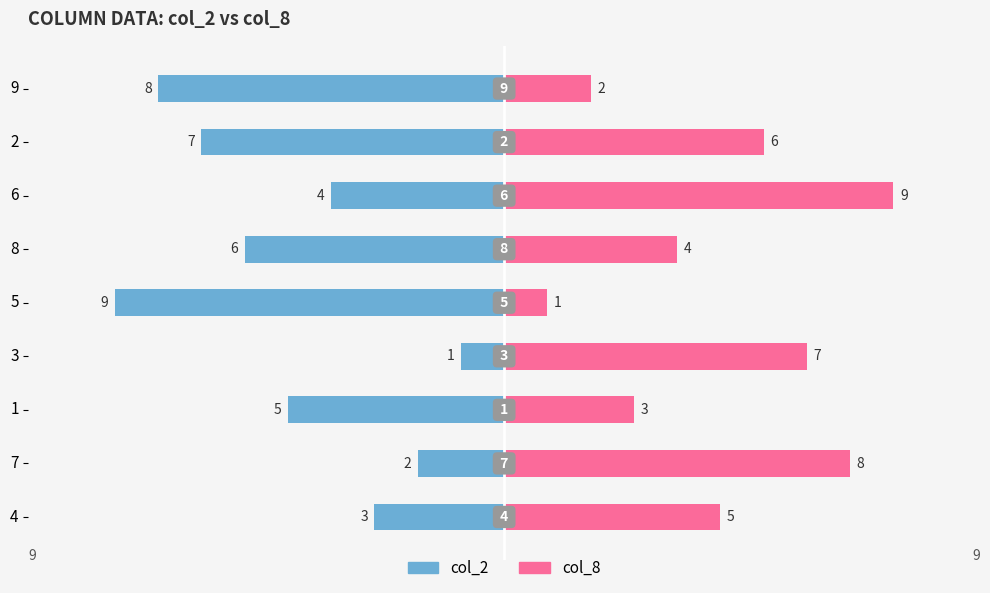

What are all the series names shown in the legend?

col_2, col_8